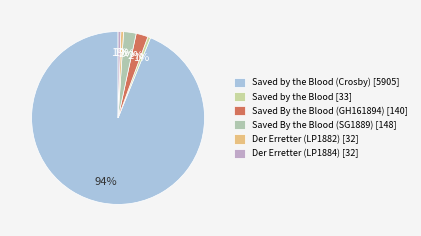

How many segments does this pie chart have?

6